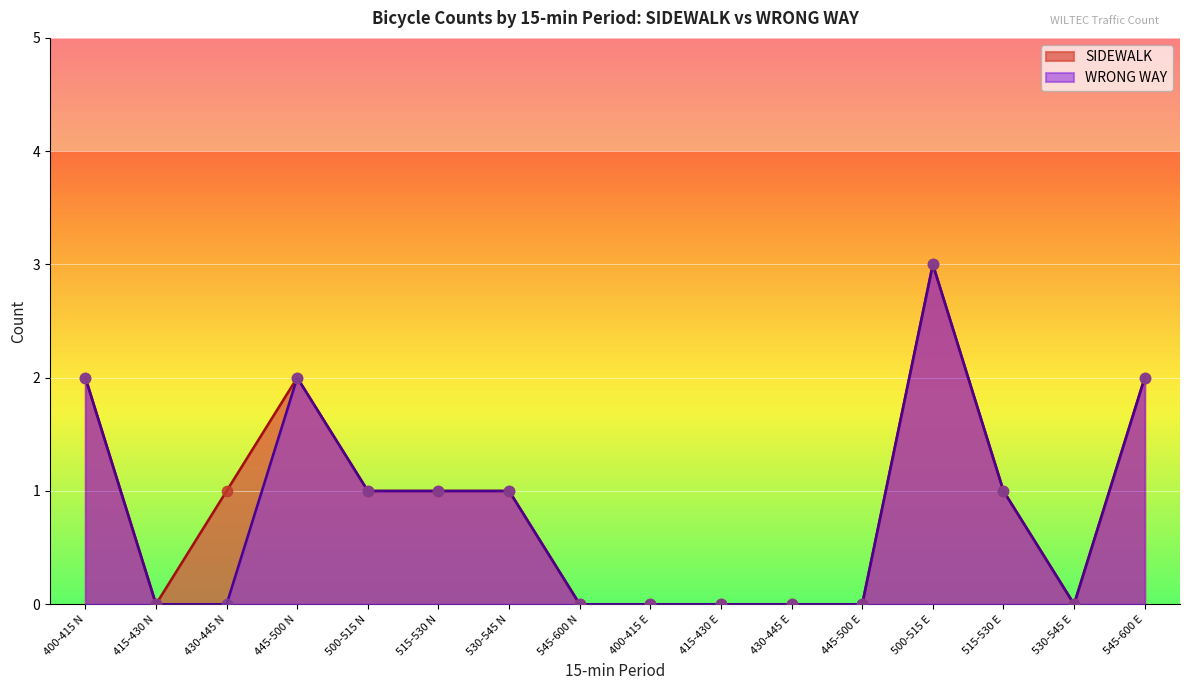

Which series contains the highest Y value?

SIDEWALK